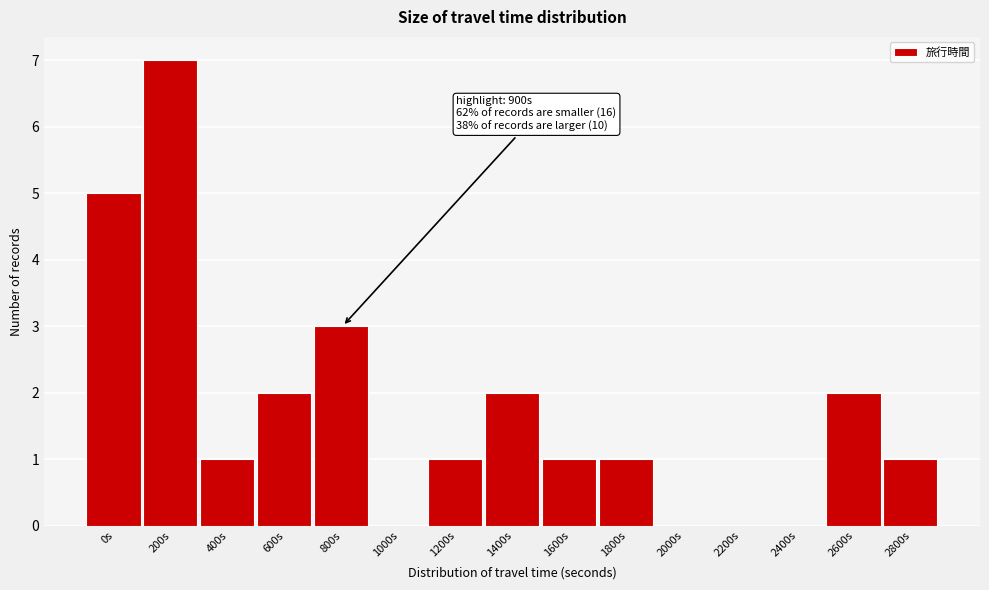

Reading left to right, transcribe all the data shown in this chart.

0s=5	200s=7	400s=1	600s=2	800s=3	1000s=0	1200s=1	1400s=2	1600s=1	1800s=1	2000s=0	2200s=0	2400s=0	2600s=2	2800s=1